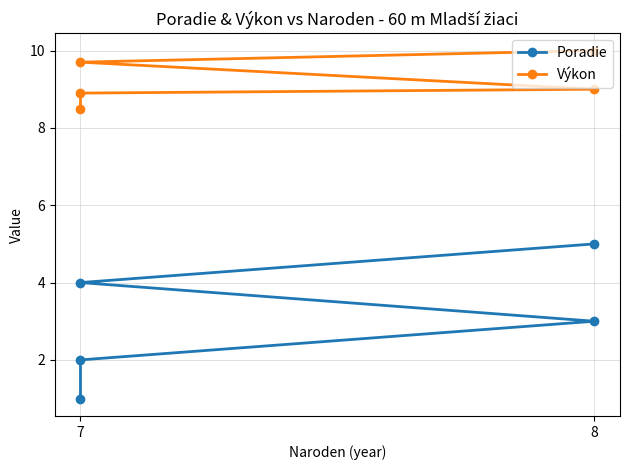

How many values in the Poradie series are below 3?

2